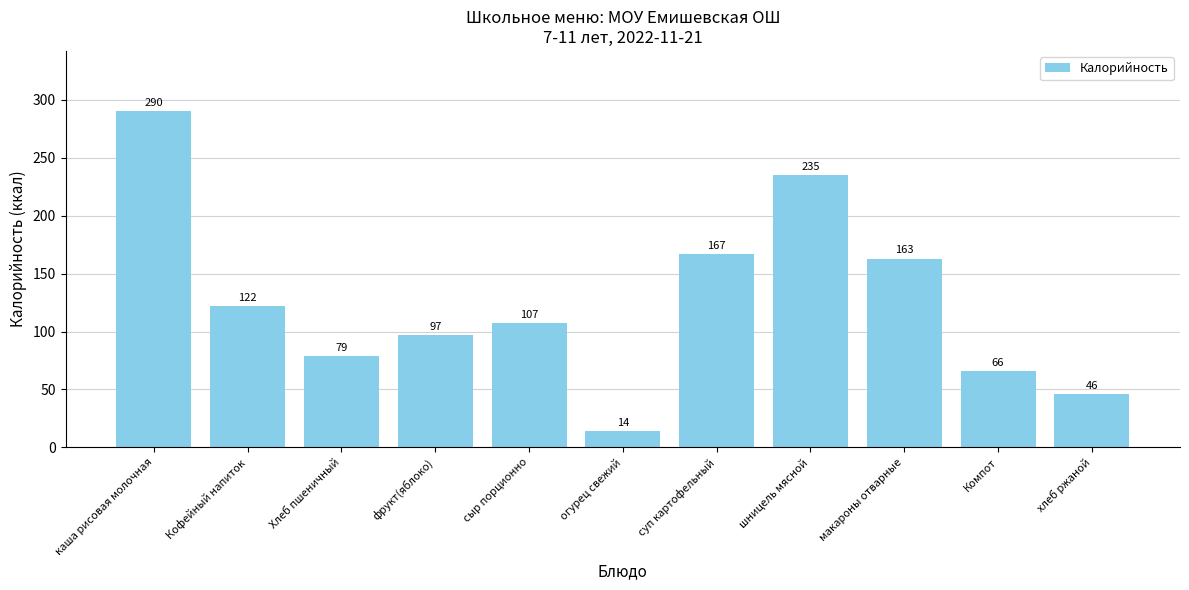

Where does the data first go above 107?

каша рисовая молочная